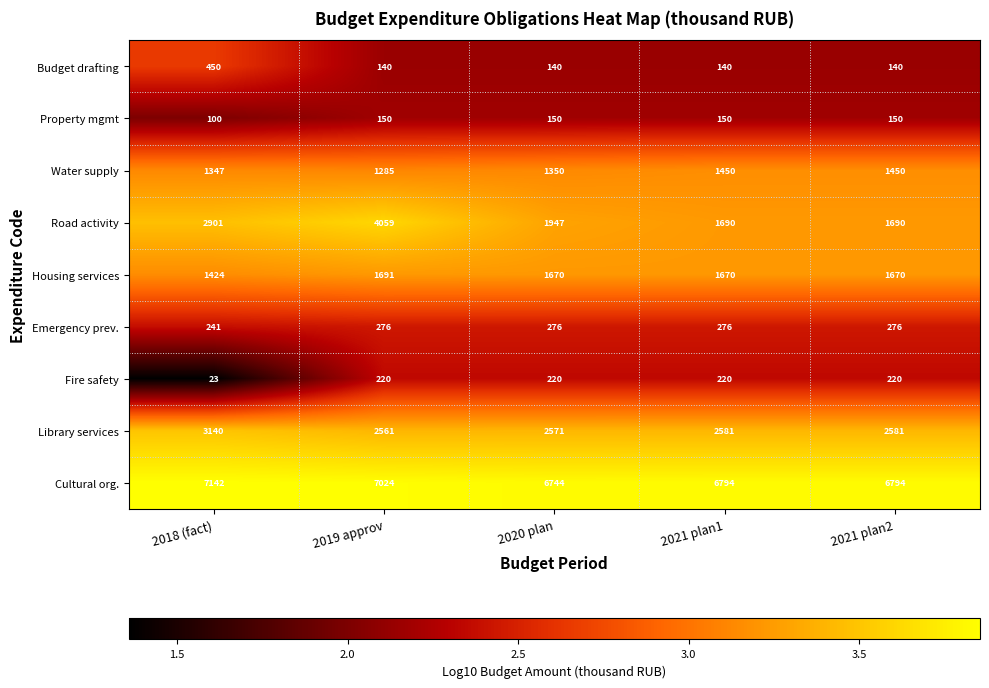

Which series has the widest spread of values?

Road activity